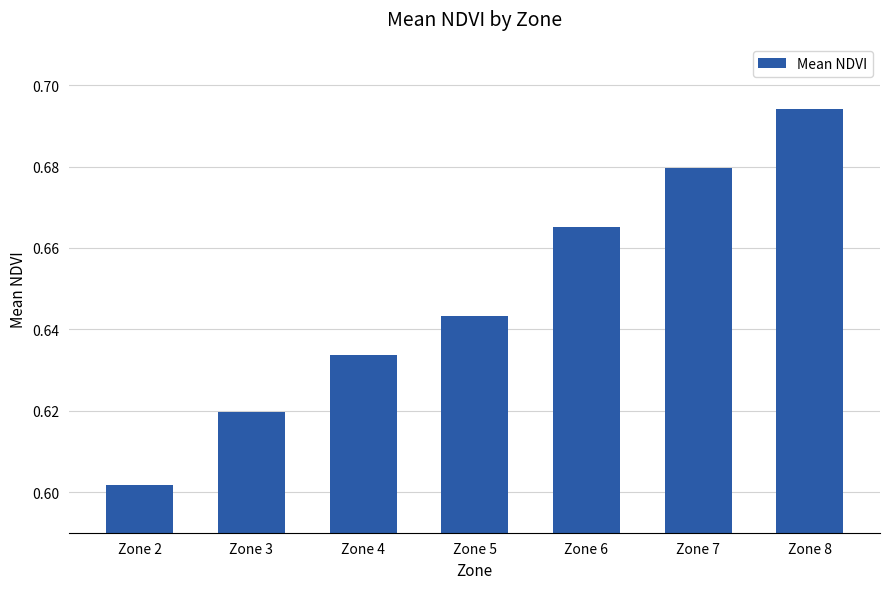

Rank the categories by value from highest to lowest.

Zone 8, Zone 7, Zone 6, Zone 5, Zone 4, Zone 3, Zone 2